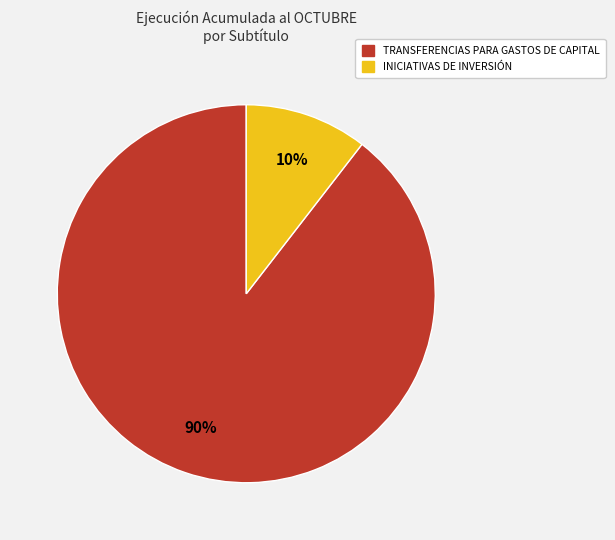

Is there any slice that represents more than half of the pie?

Yes